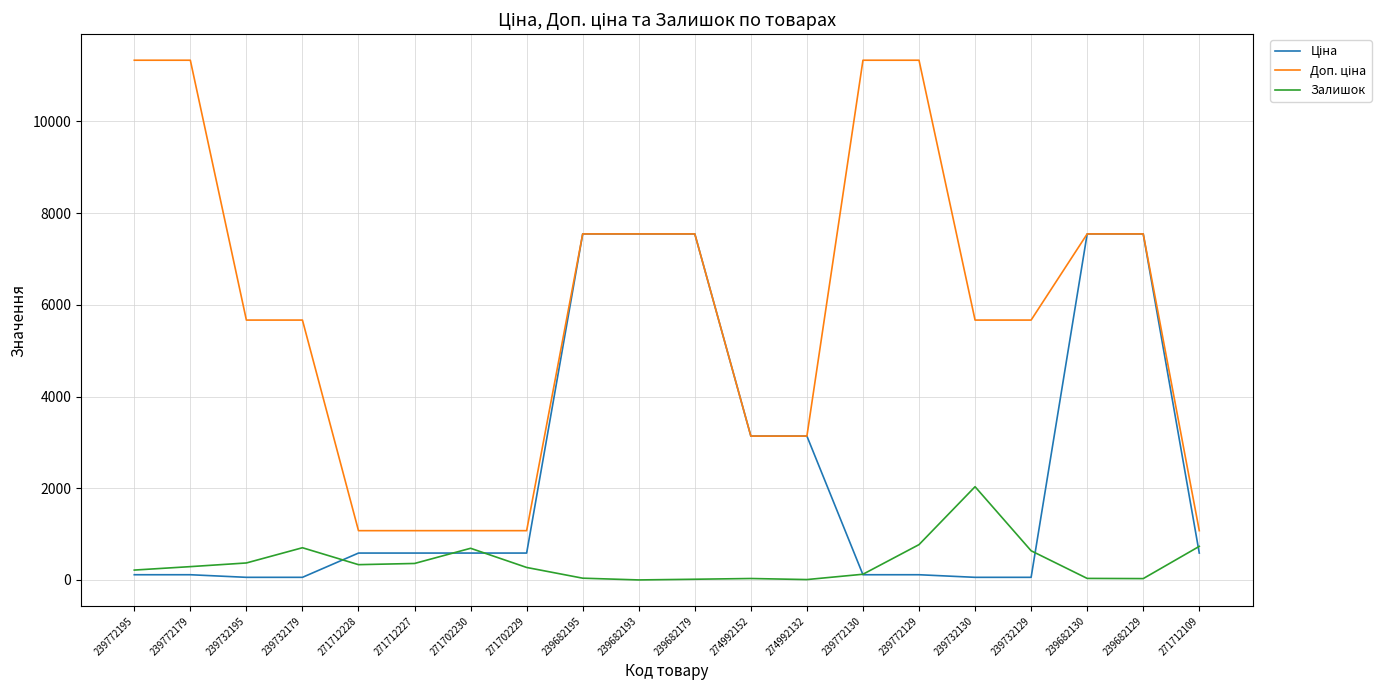

What is the difference between the highest and lowest values at 271712227?

715.5